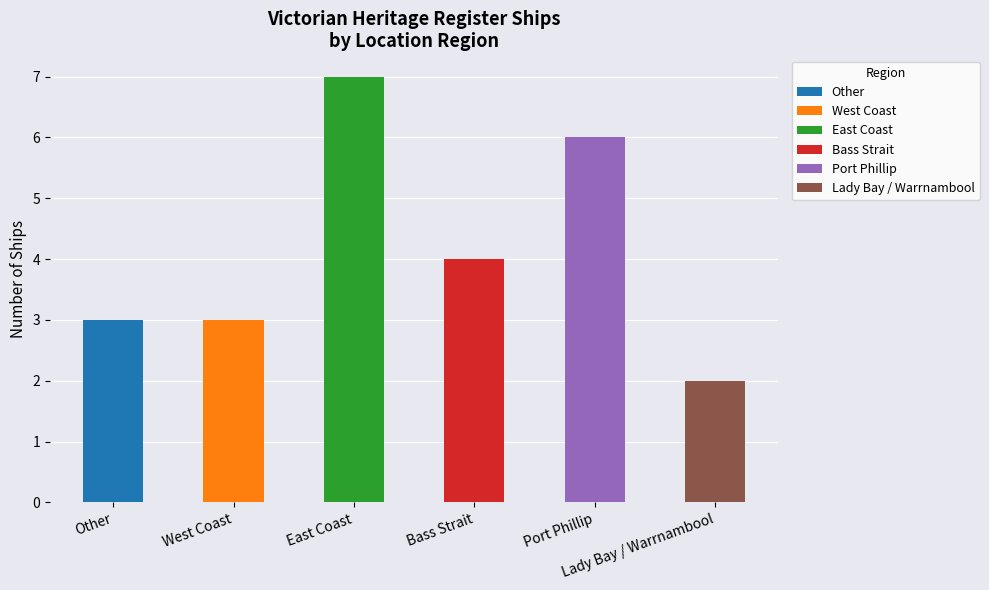

What is the average value?

4